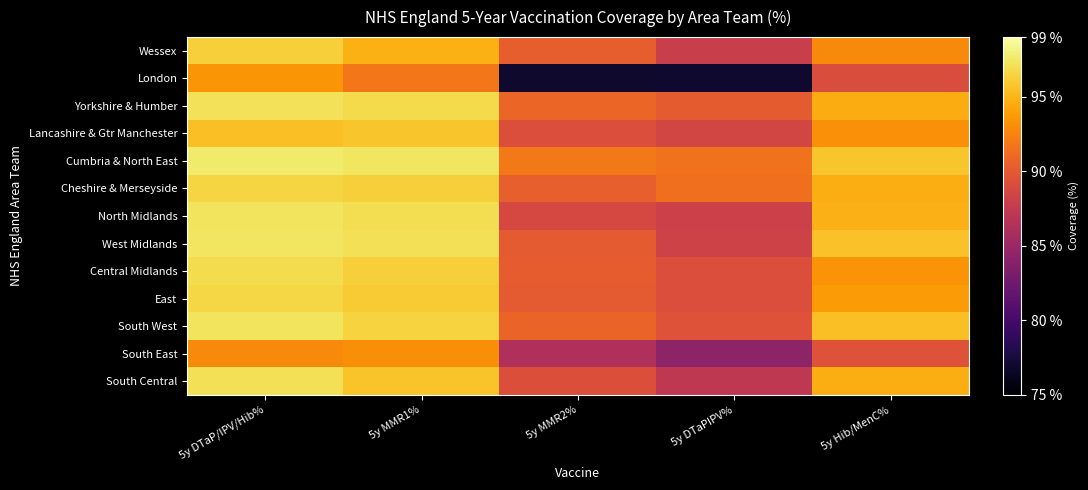

What is the difference between the highest and lowest values at 5y DTaPIPV%?

14.5